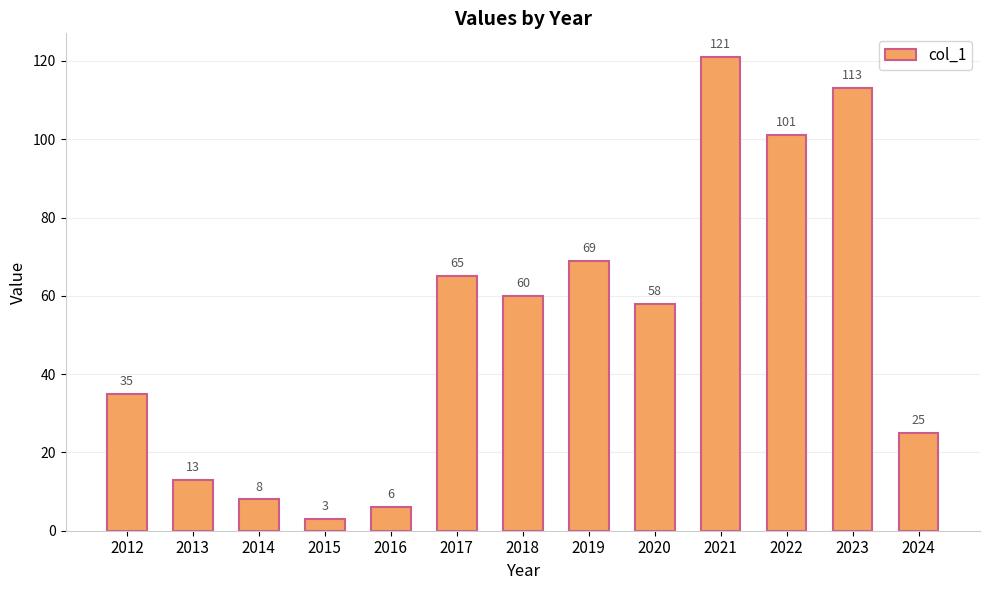

What is the ratio of the value at 2023 to the value at 2022?

1.1